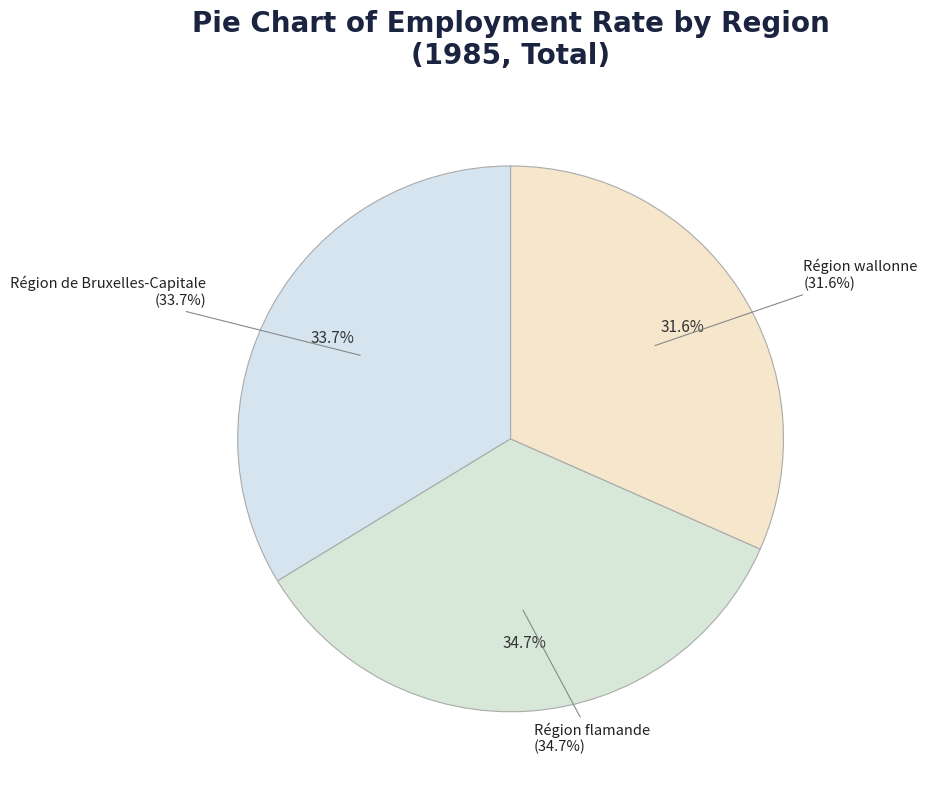

What is the largest slice in the pie chart?

Région flamande